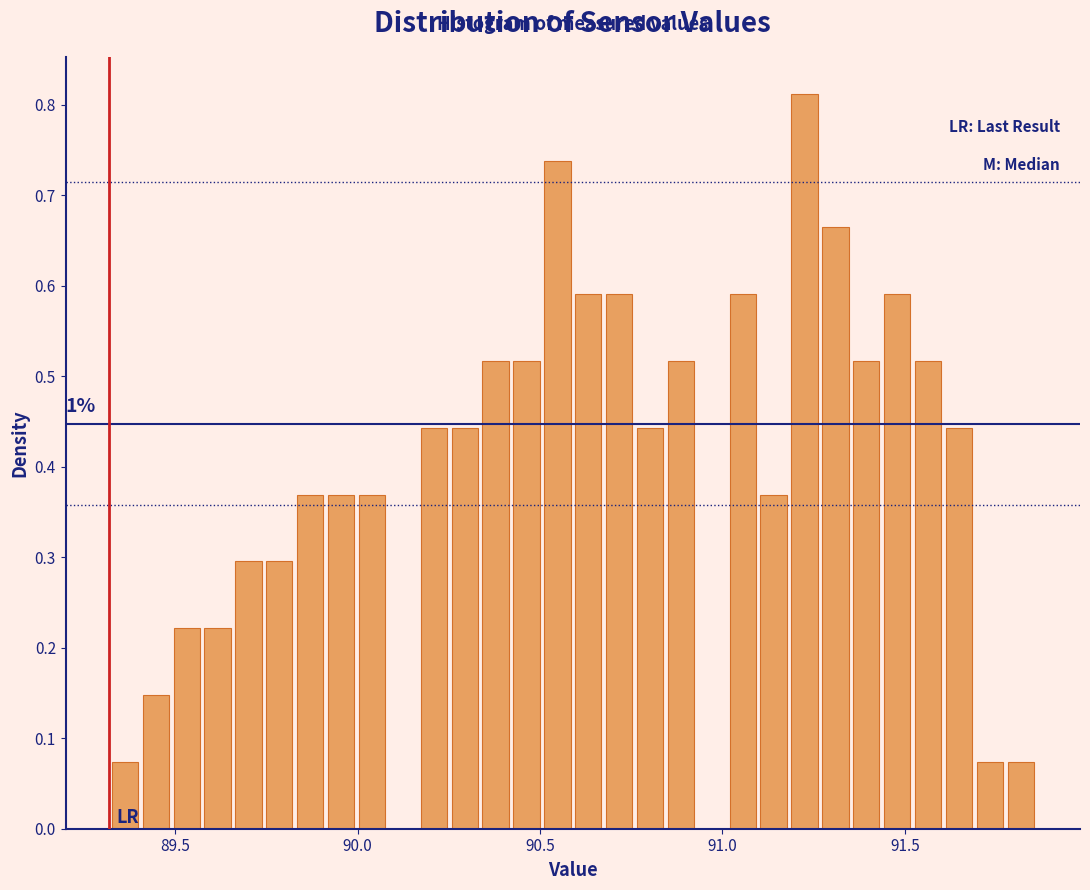

Around what value on the x-axis is the tallest bar? Give the approximate position of its centre, as read against the axis.

91.25